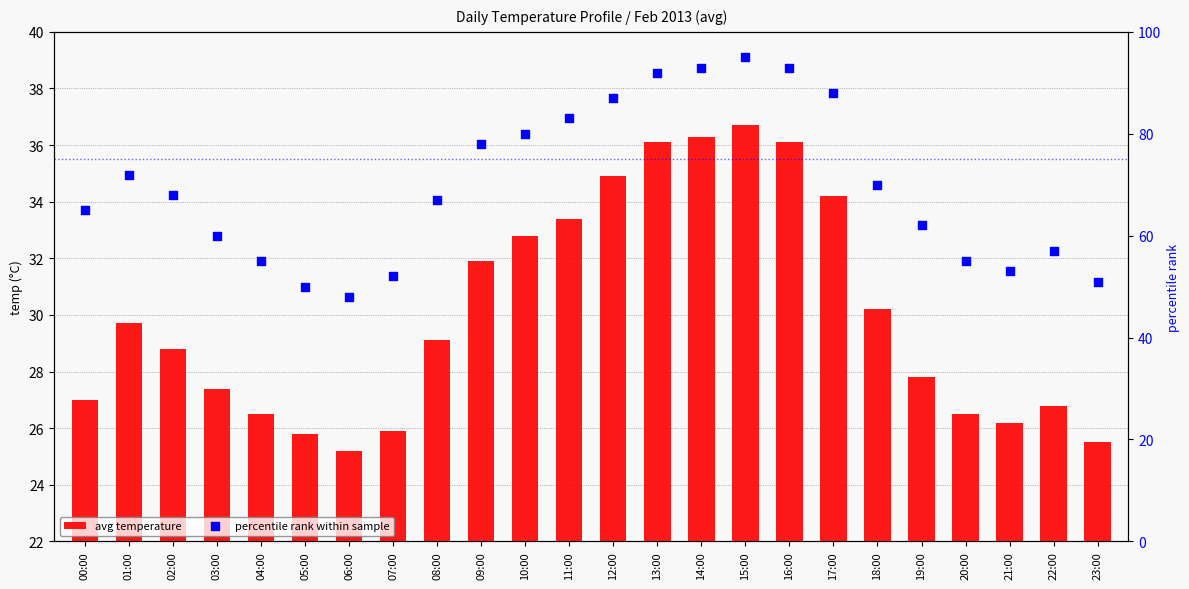

What is the total value across all series at 22:00?

83.8